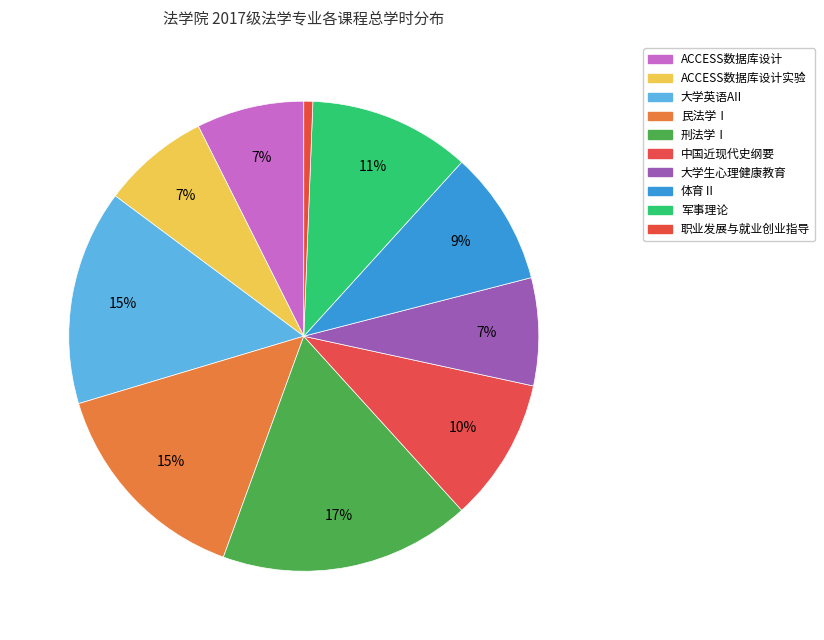

Rank the categories by value from lowest to highest.

职业发展与就业创业指导, ACCESS数据库设计, ACCESS数据库设计实验, 大学生心理健康教育, 体育Ⅱ, 中国近现代史纲要, 军事理论, 大学英语AII, 民法学Ⅰ, 刑法学Ⅰ